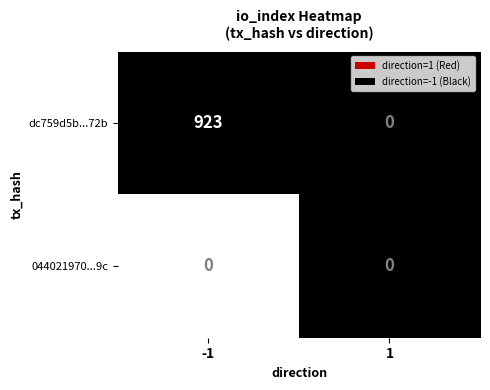

At which label is dc759d5b96c0618b85466eeda2361ddf825c72b closest to 461?

1